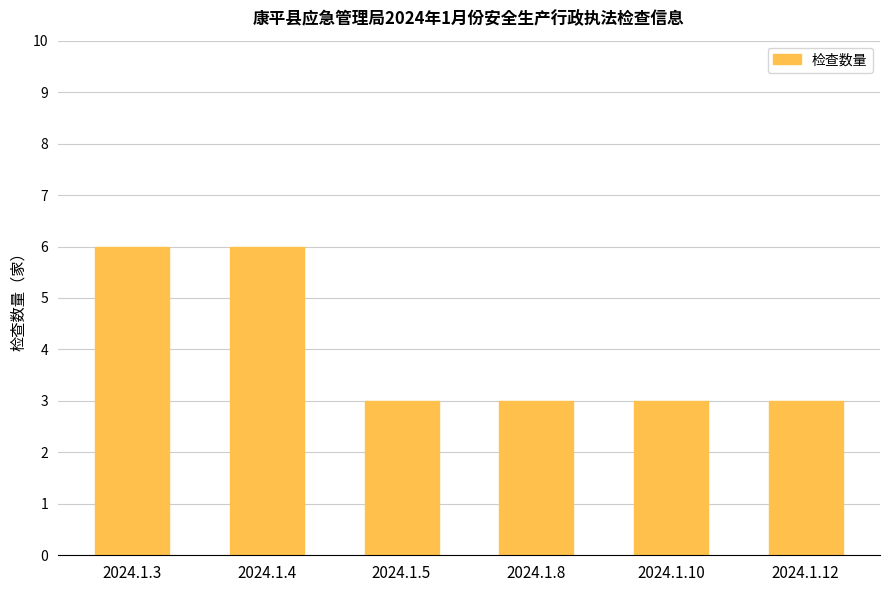

What is the change in value from 2024.1.4 to 2024.1.5?

-3